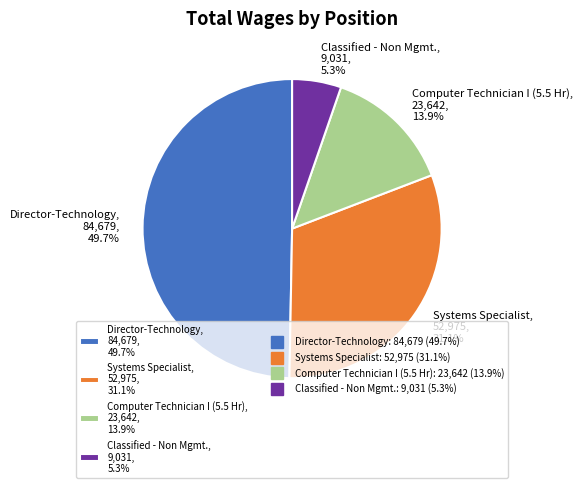

Which category has the smallest portion of the pie?

Classified - Non Mgmt.